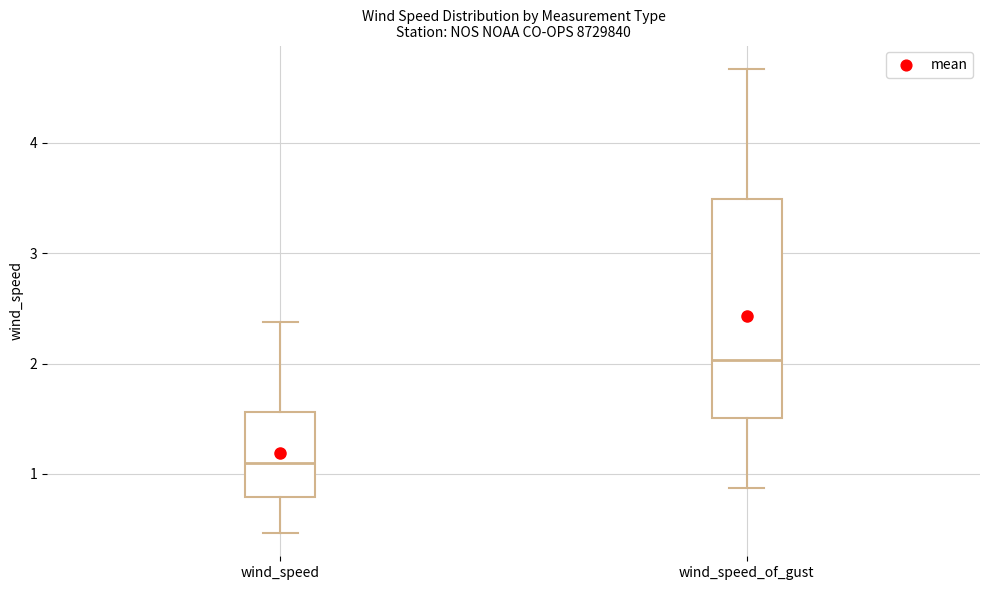

Which box's median line is the lowest?

wind_speed